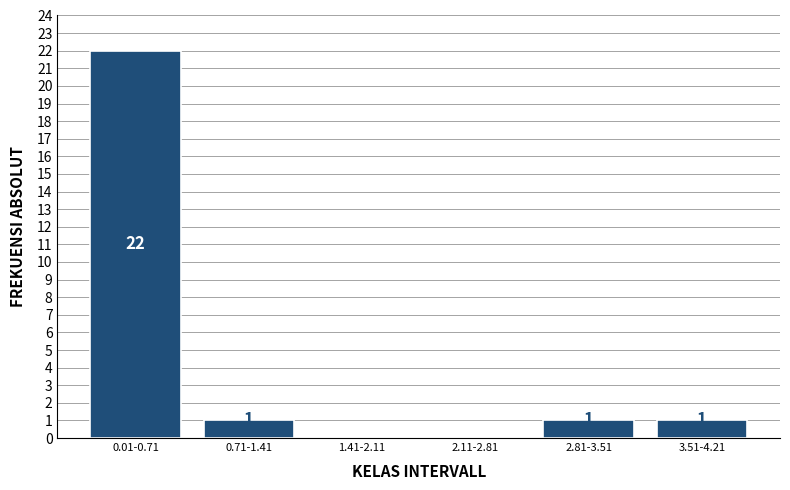

Reading left to right, list all the values displayed in this chart.

0.01-0.71=22	0.71-1.41=1	1.41-2.11=0	2.11-2.81=0	2.81-3.51=1	3.51-4.21=1